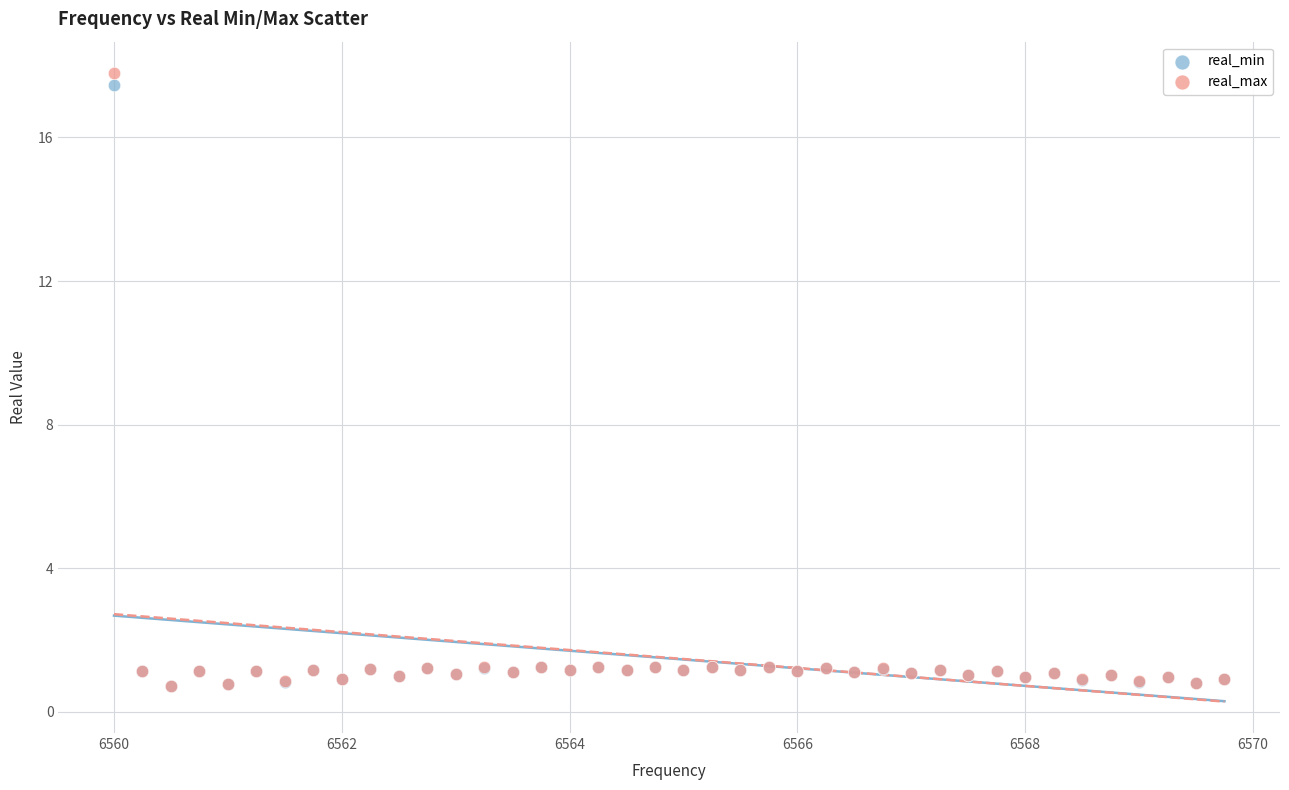

What are all the series names shown in the legend?

real_min, real_max